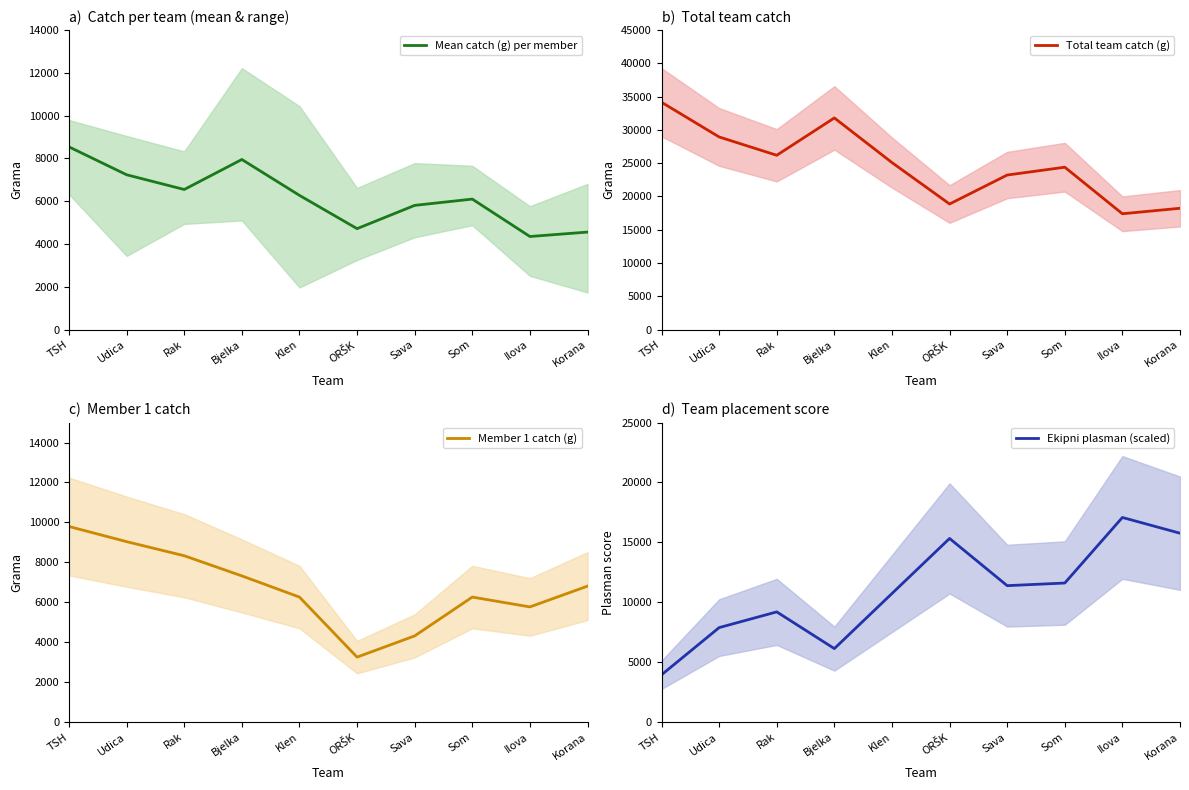

Which series has the largest total across all categories?

Total team catch (g)